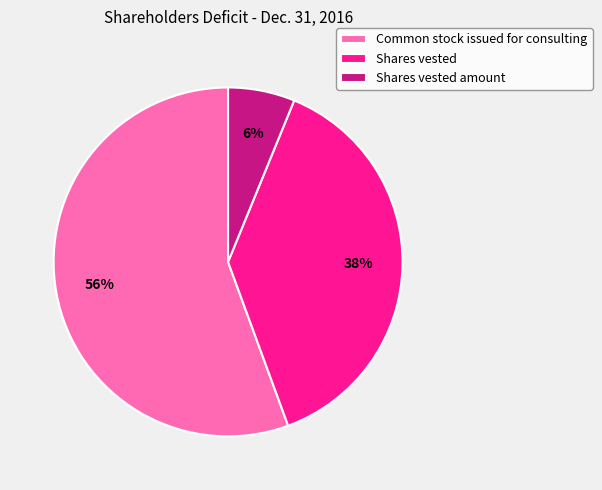

How many segments does this pie chart have?

3